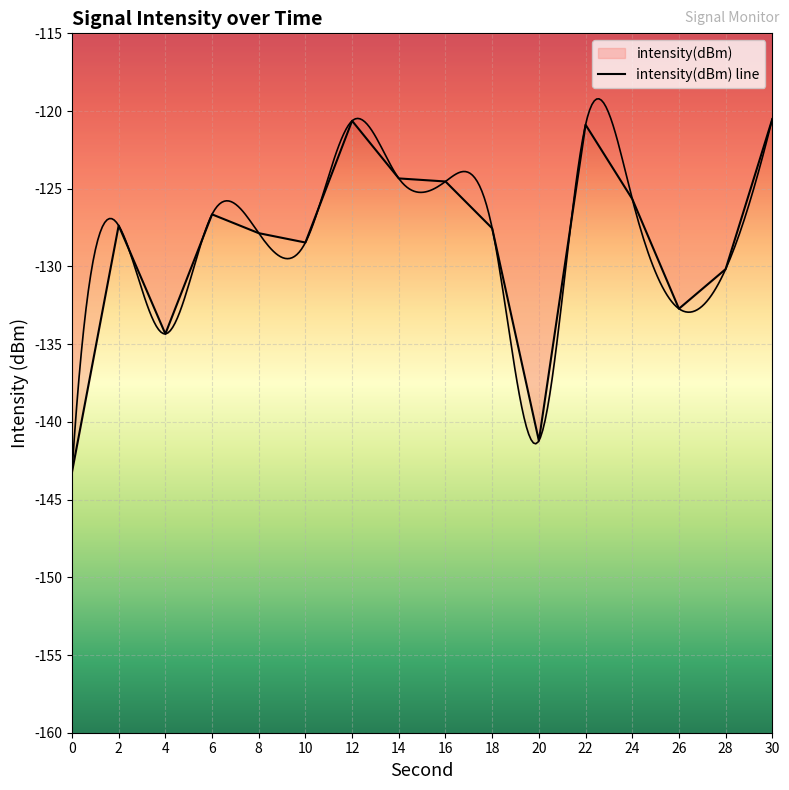

List the labels in order of value, largest first.

30, 12, 22, 14, 16, 24, 6, 2, 18, 8, 10, 28, 26, 4, 20, 0